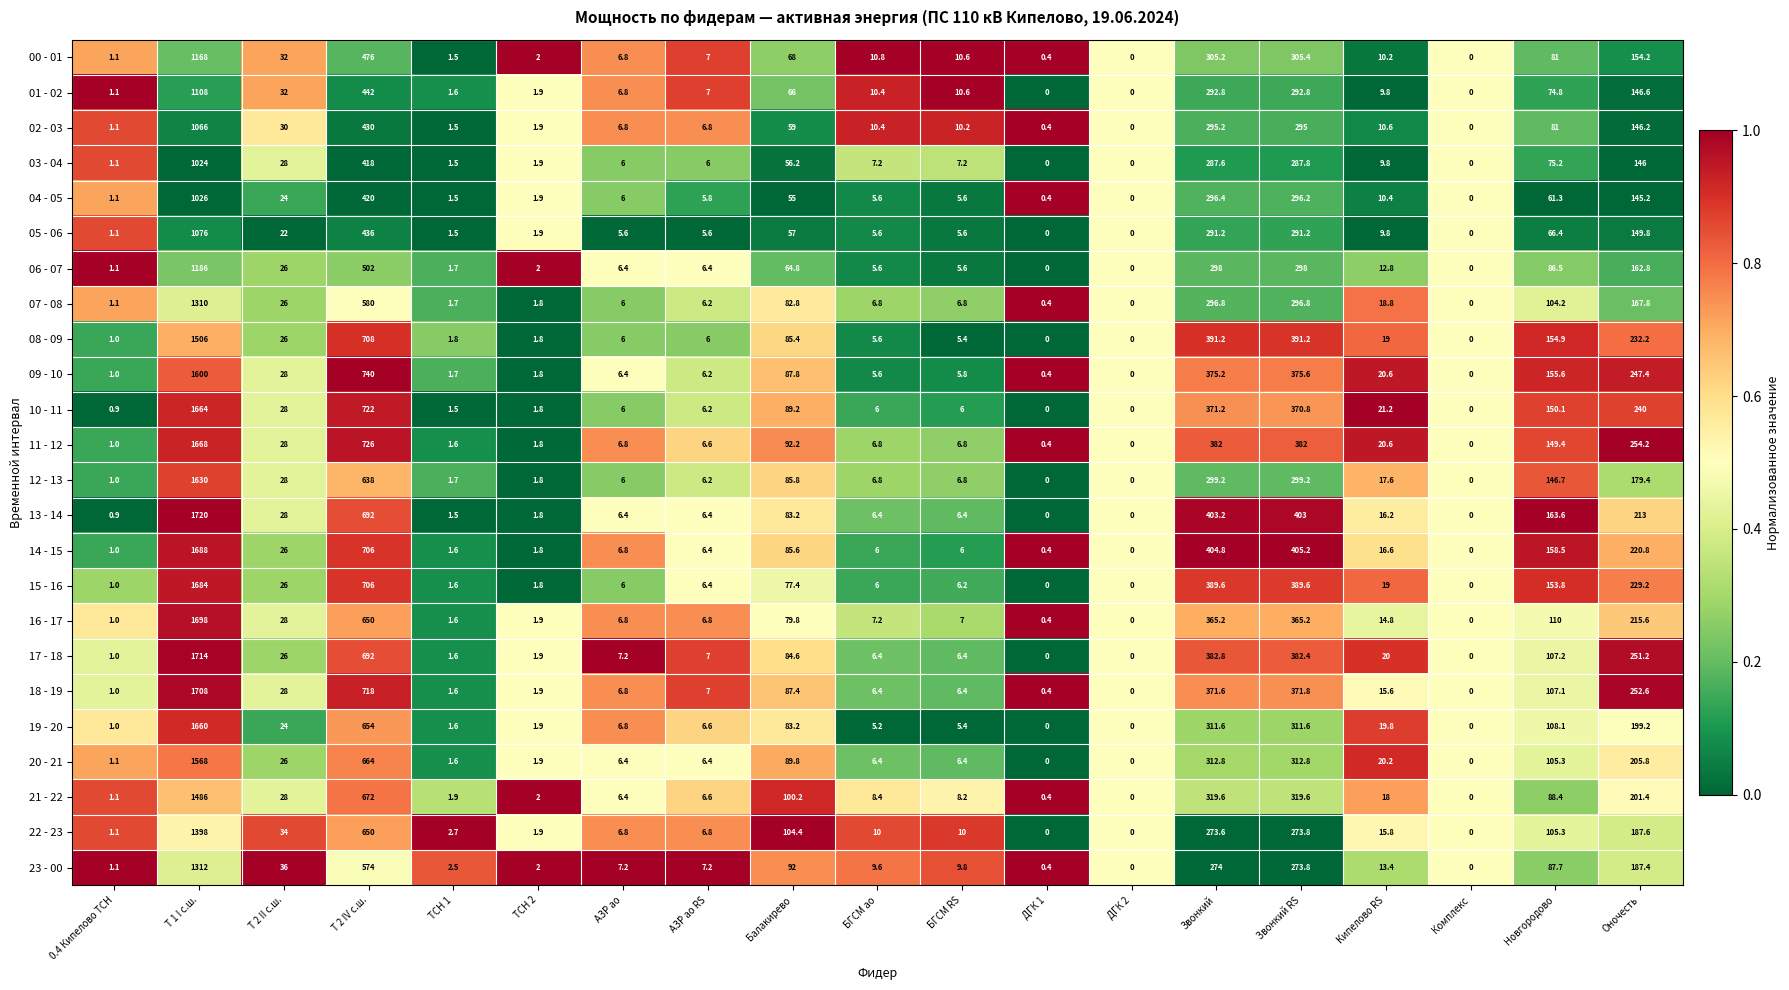

Where is 09 - 10 nearest to the value 800?

Т 2 IV с.ш.